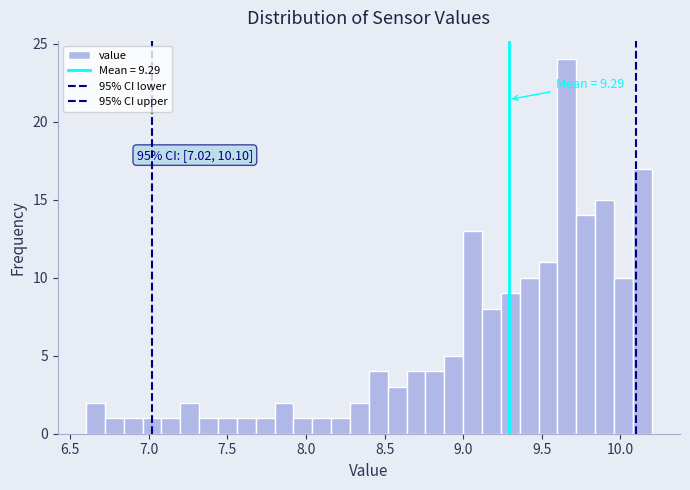

Read against the x-axis, roughly where is the centre of the tallest bar?

9.65